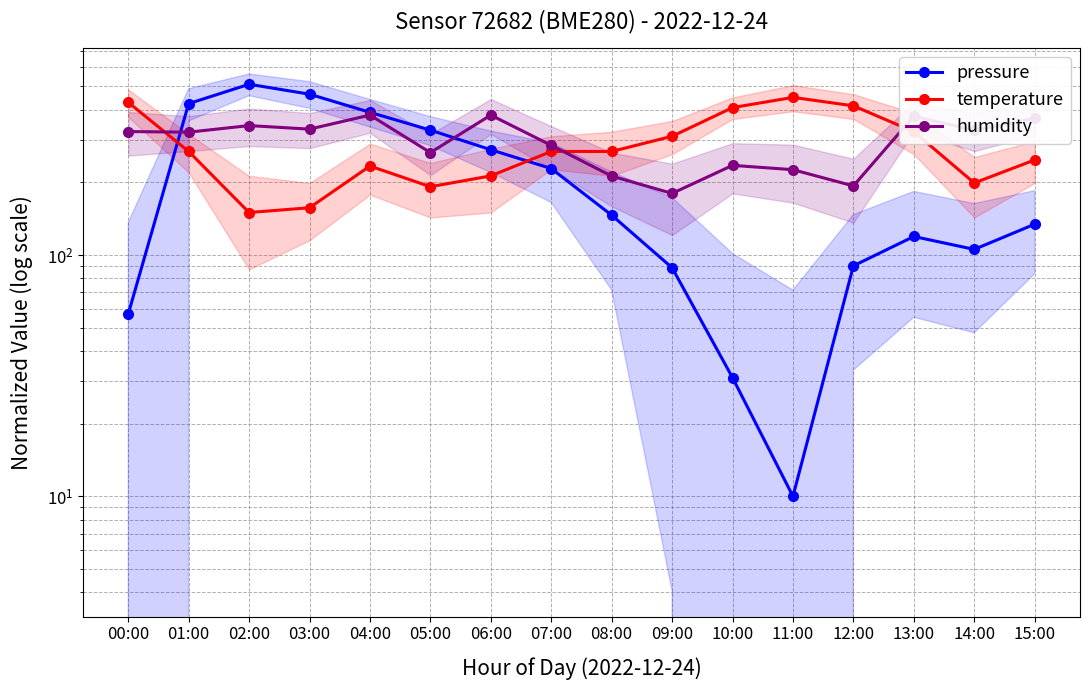

What is the label of the 9th point from the right?

07:00